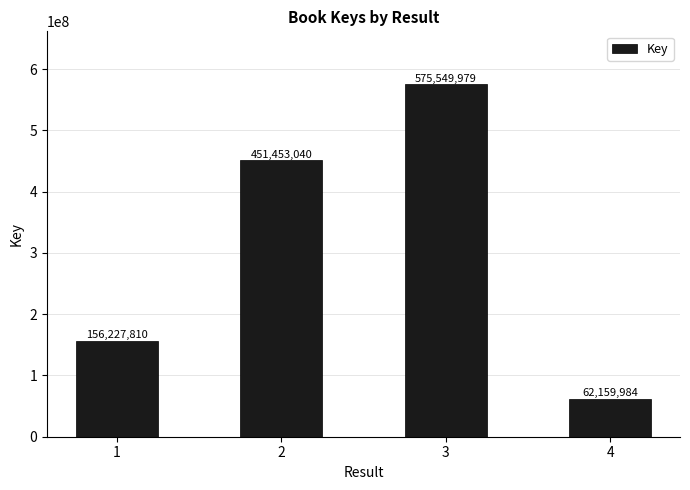

Count the number of data series in this chart.

1